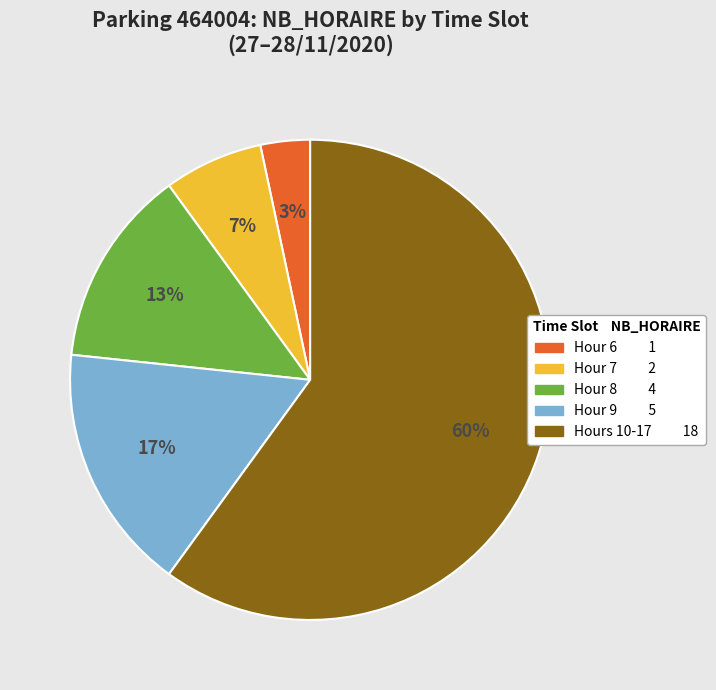

Is there any slice that represents more than half of the pie?

Yes